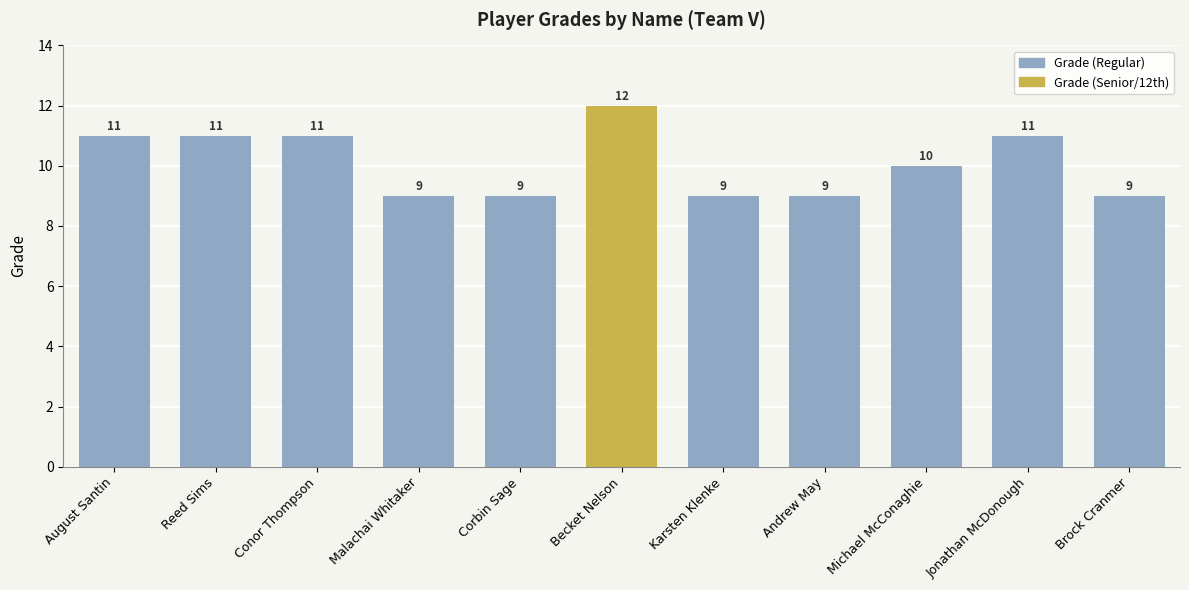

What position from the right is Michael McConaghie?

3